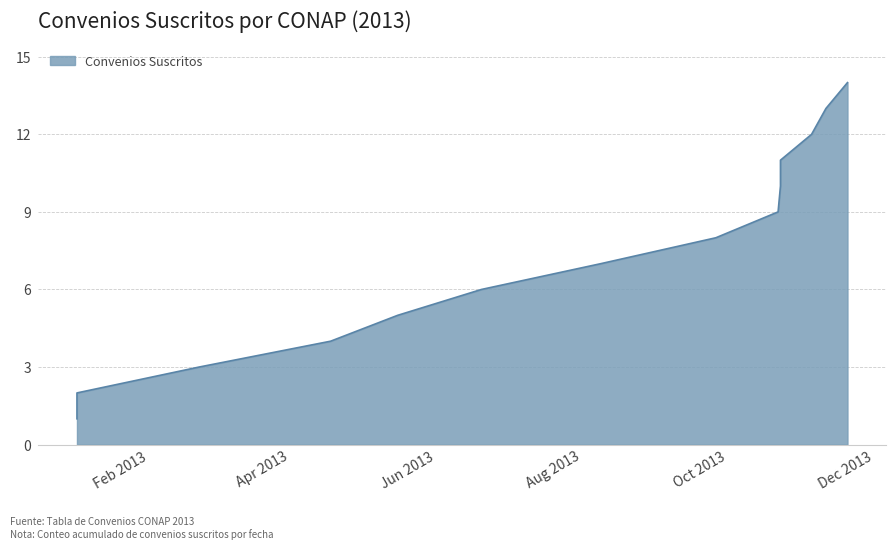

What is the ratio of the value at 2013-06-20 to the value at 2013-04-18?

1.5